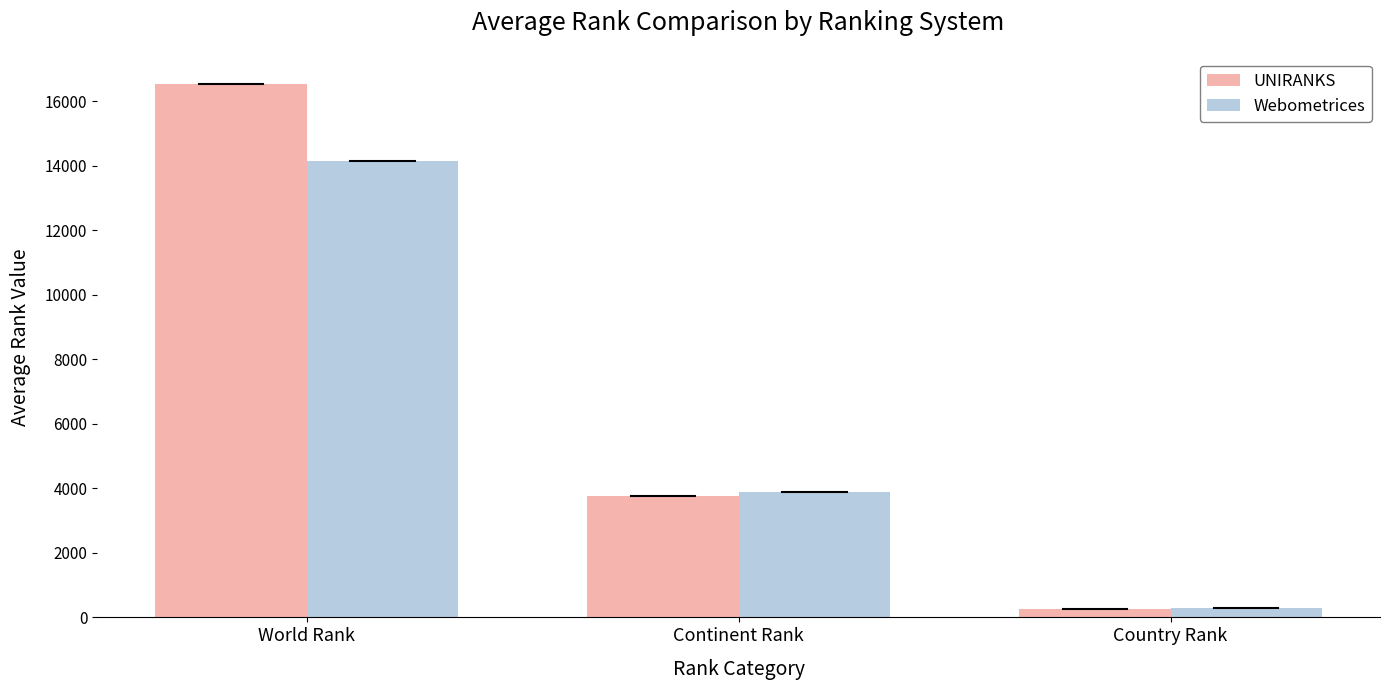

The UNIRANKS series shows 257.5 at Country Rank. True or false?

True